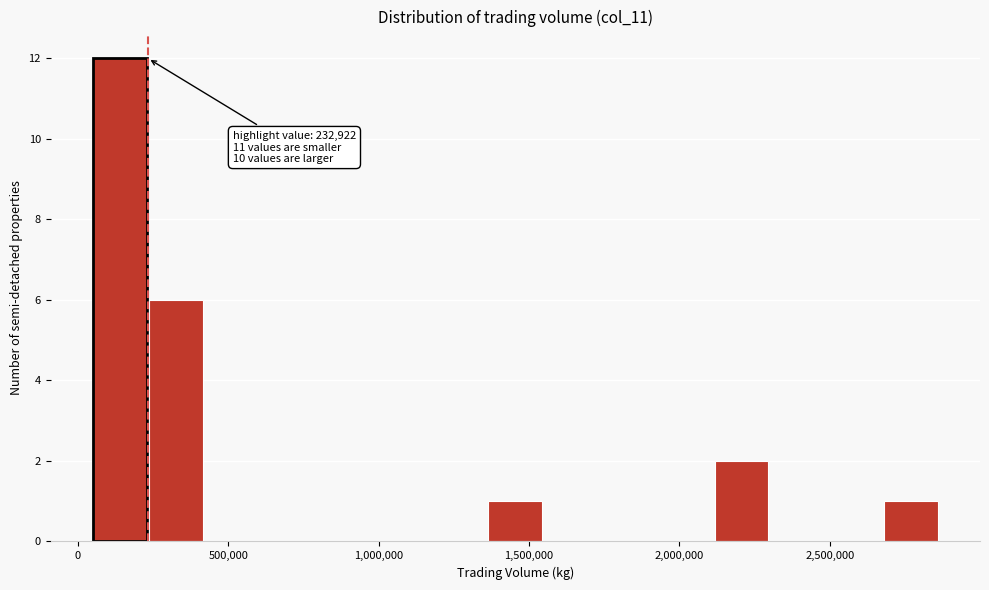

Around what value on the x-axis is the tallest bar? Give the approximate position of its centre, as read against the axis.

150000